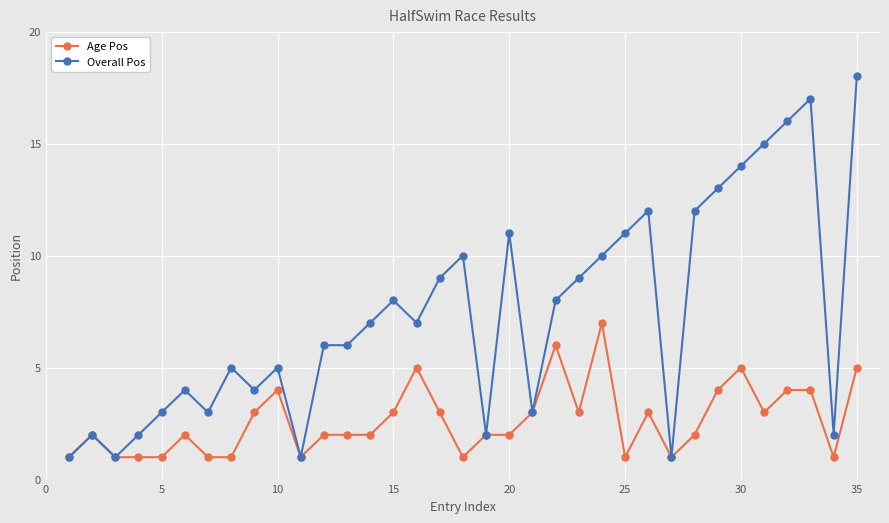

How many lines are shown in the chart?

2